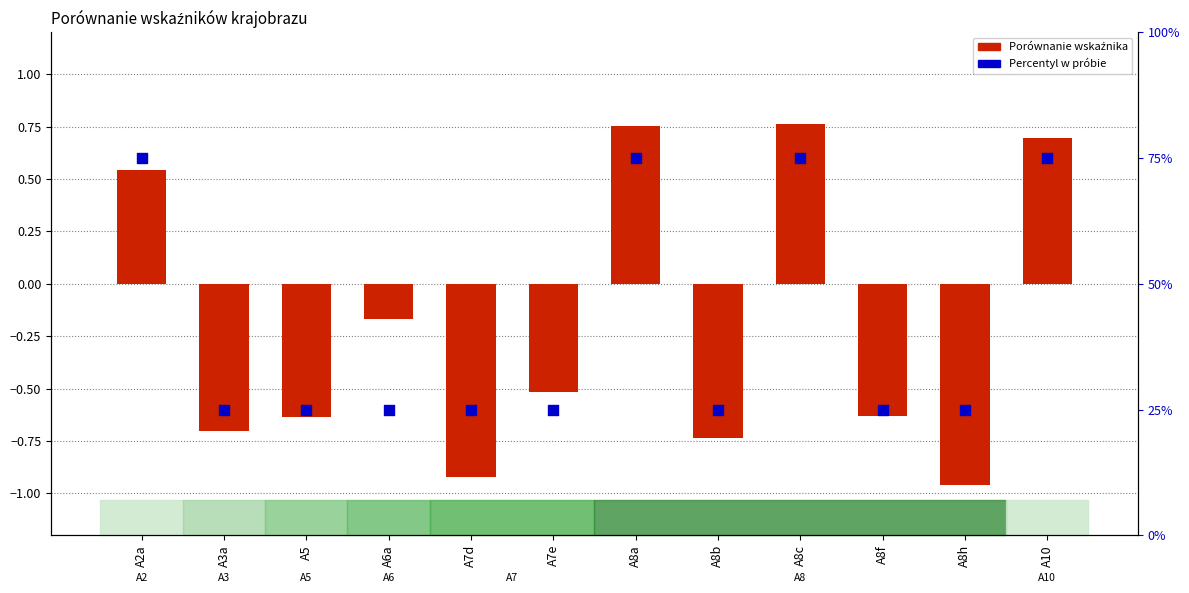

Which series reaches the minimum Y coordinate?

Porównanie